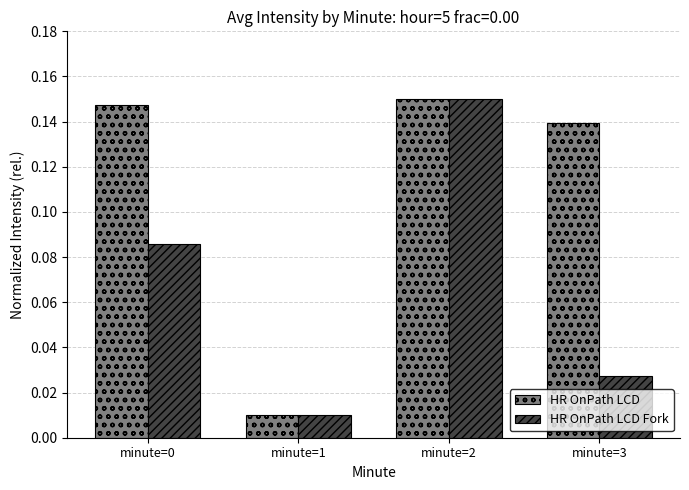

Which label corresponds to the smallest value in the chart?

minute=1